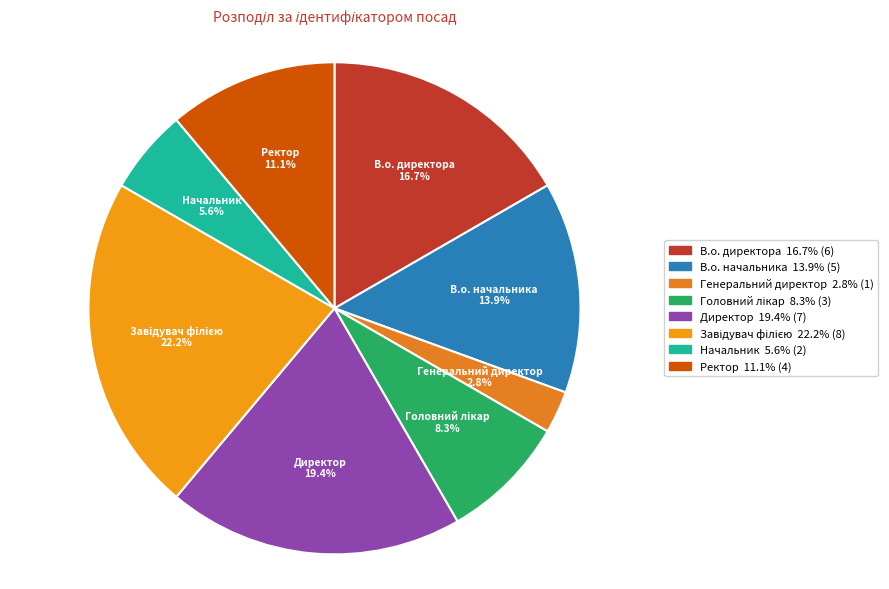

Combined, what portion of the pie is Директор and В.о. директора?

36.1%